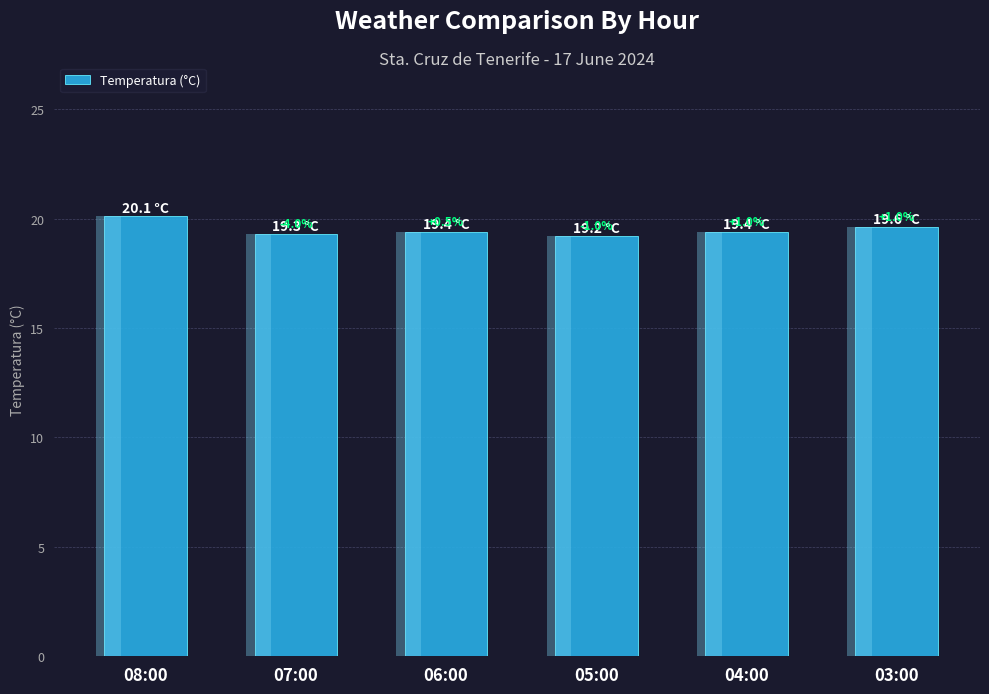

Is it true that the value at 04:00 is 19.4?

True